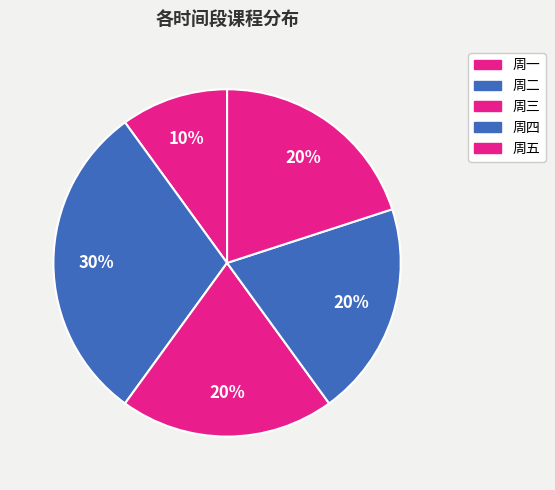

How many segments does this pie chart have?

5